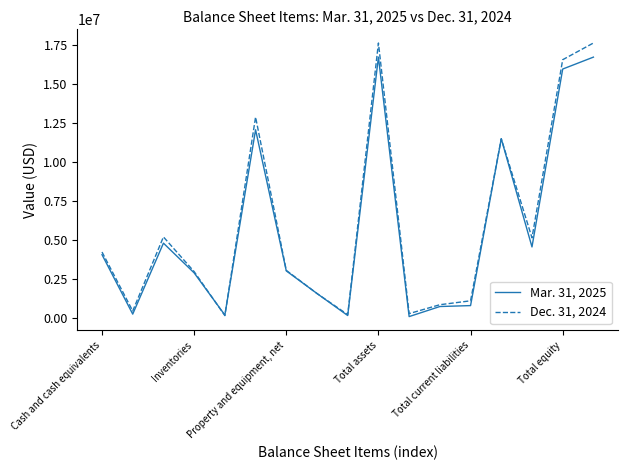

What is the maximum value shown in the chart?

17636000